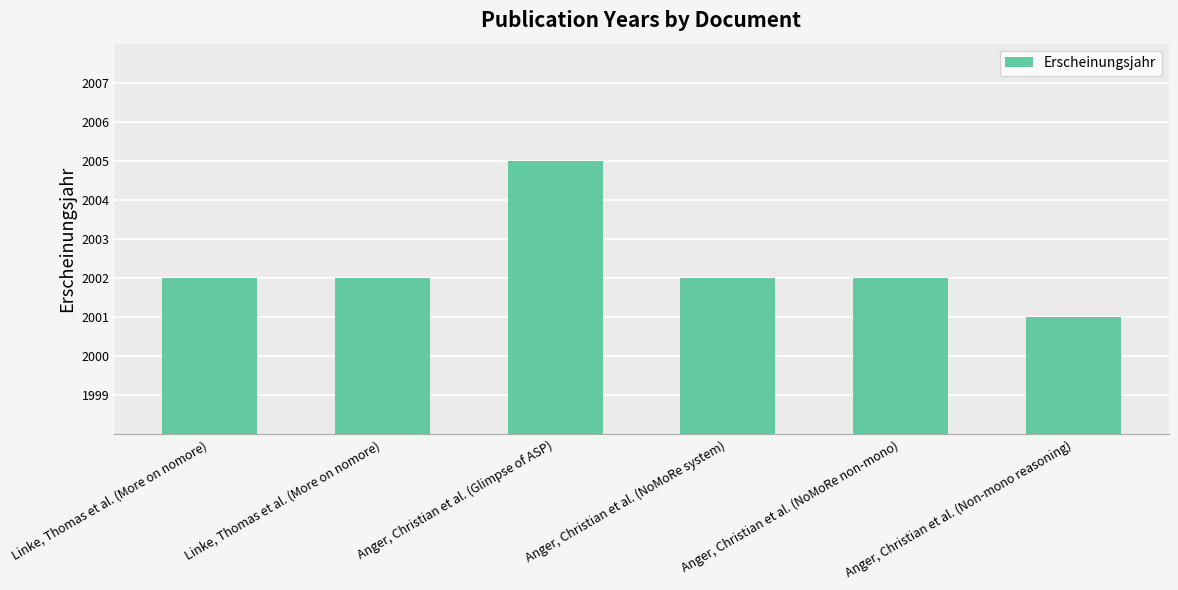

Is it true that the value at Linke, Thomas et al. (More on nomore) is 2002?

True